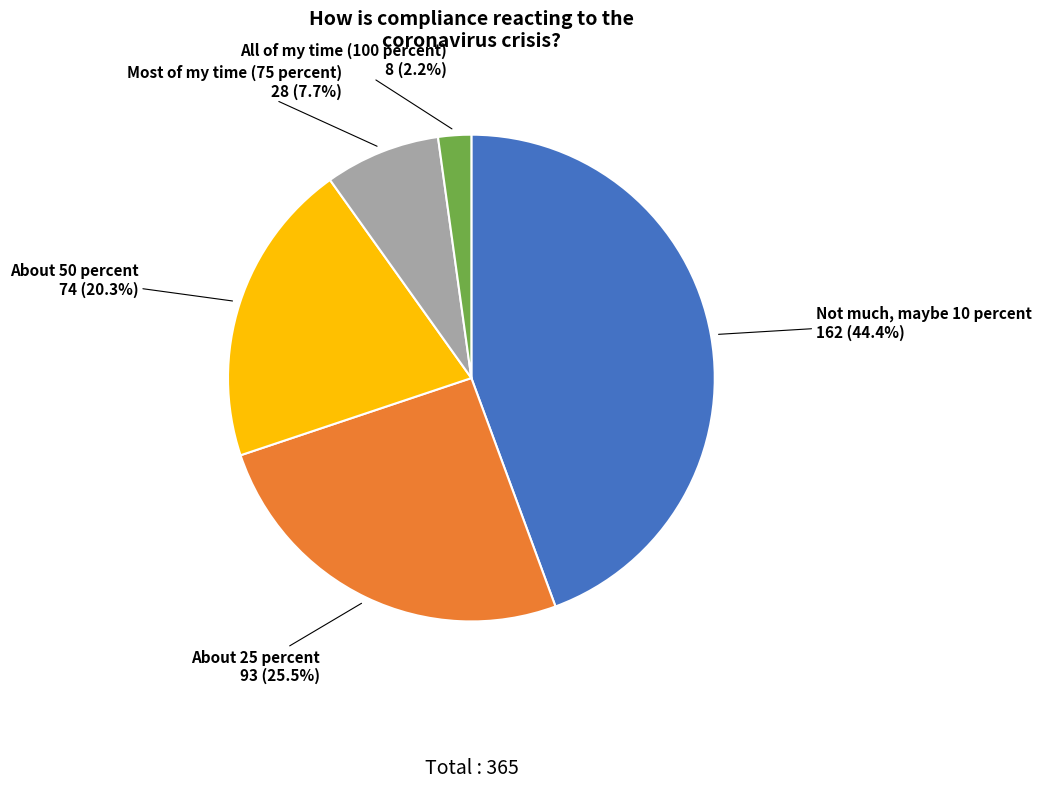

Rank the categories by value from lowest to highest.

All of my time (100 percent), Most of my time (75 percent), About 50 percent, About 25 percent, Not much, maybe 10 percent